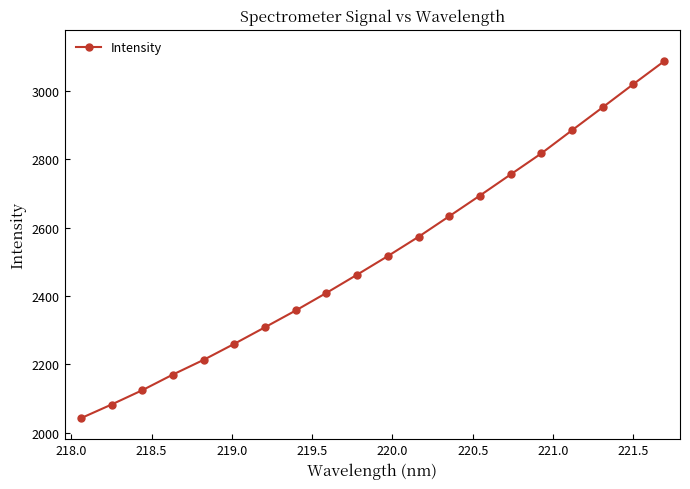

What is the average value?

2517.9